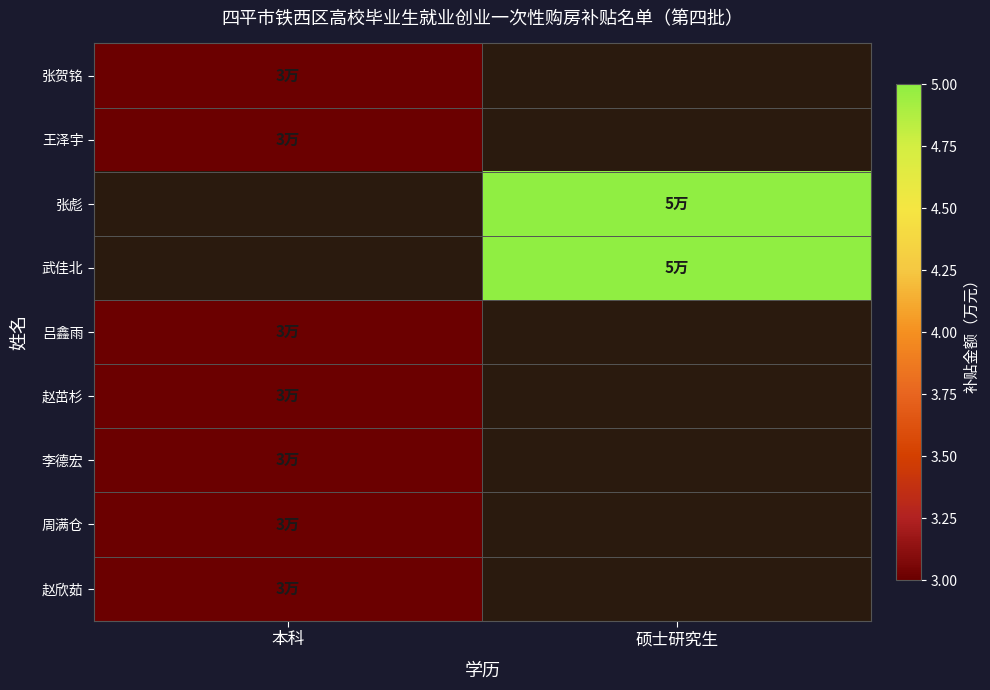

Which has a higher value, 硕士研究生 or 本科?

本科